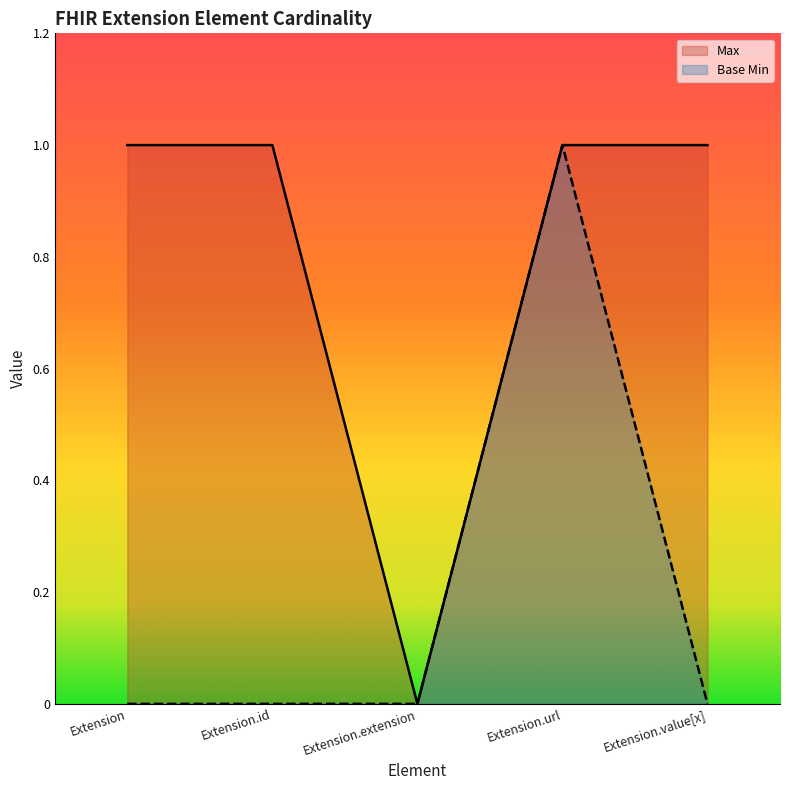

Reading left to right, what are all the values shown in this chart?

Max: 1	1	0	1	1
Base Min: 0	0	0	1	0